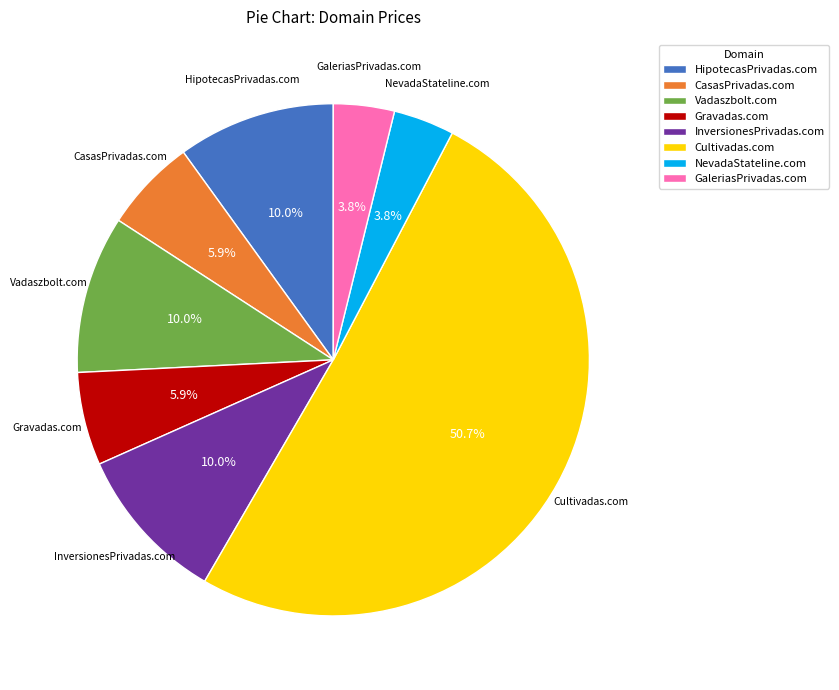

What is the largest slice in the pie chart?

Cultivadas.com